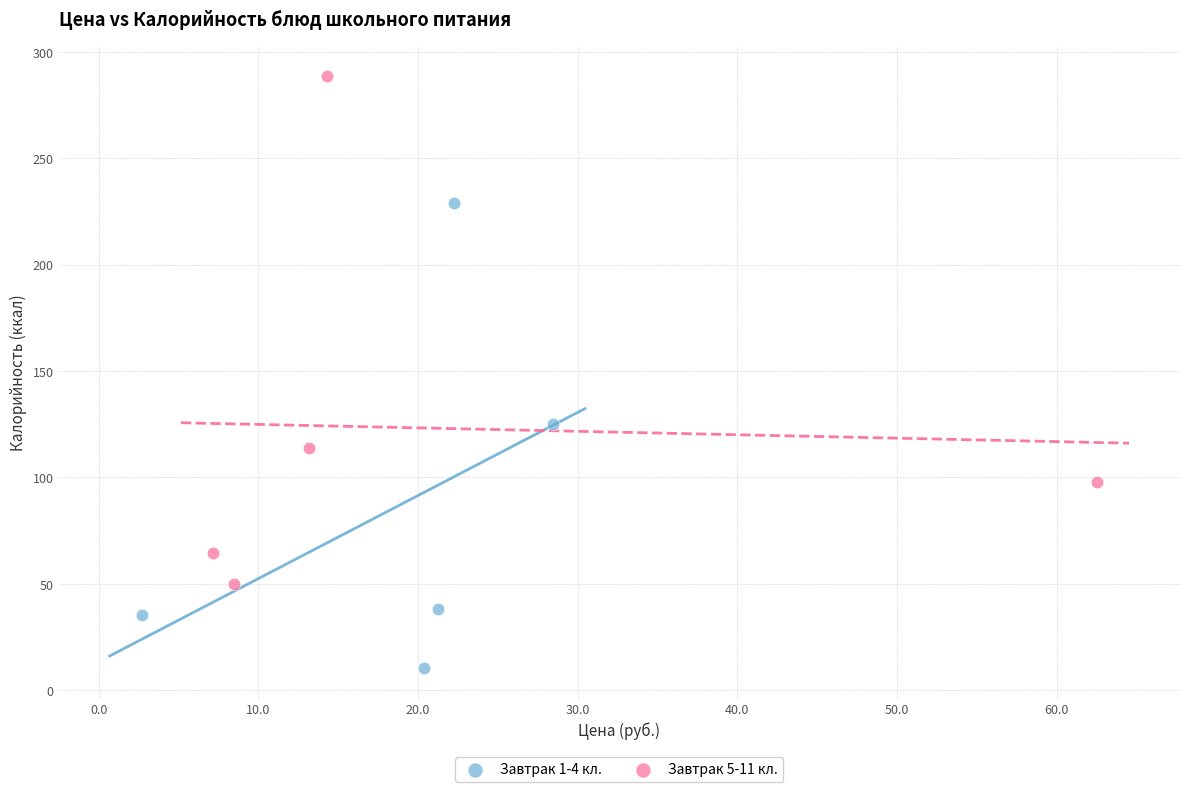

Which series contains the highest Y value?

Завтрак 5-11 кл.